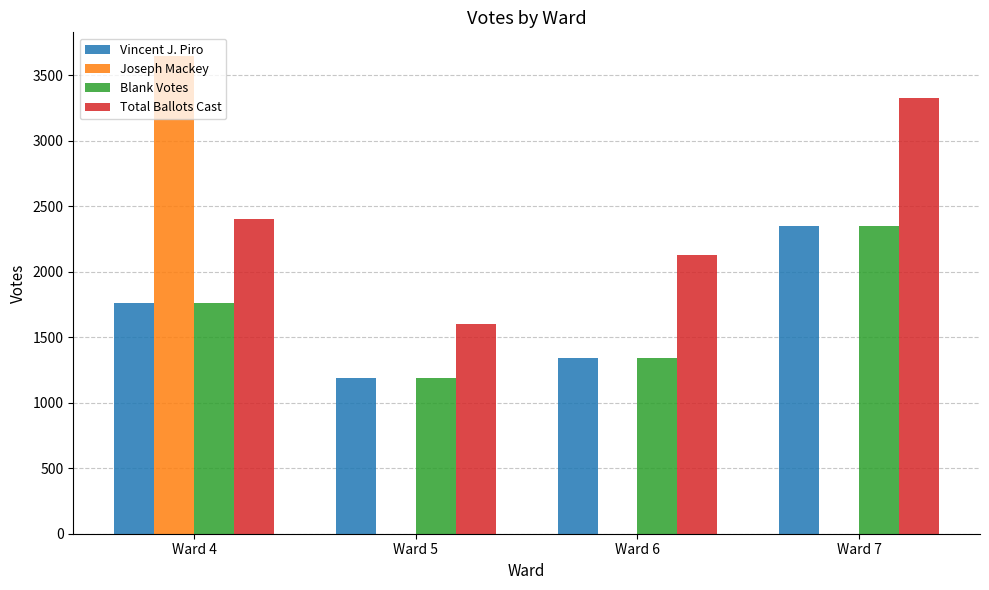

Reading left to right, list all the values displayed in this chart.

Vincent J. Piro: Ward 4=1757	Ward 5=1187	Ward 6=1338	Ward 7=2351
Joseph Mackey: Ward 4=3644	Ward 5=0	Ward 6=0	Ward 7=0
Blank Votes: Ward 4=1760	Ward 5=1187	Ward 6=1338	Ward 7=2351
Total Ballots Cast: Ward 4=2404	Ward 5=1597	Ward 6=2125	Ward 7=3325